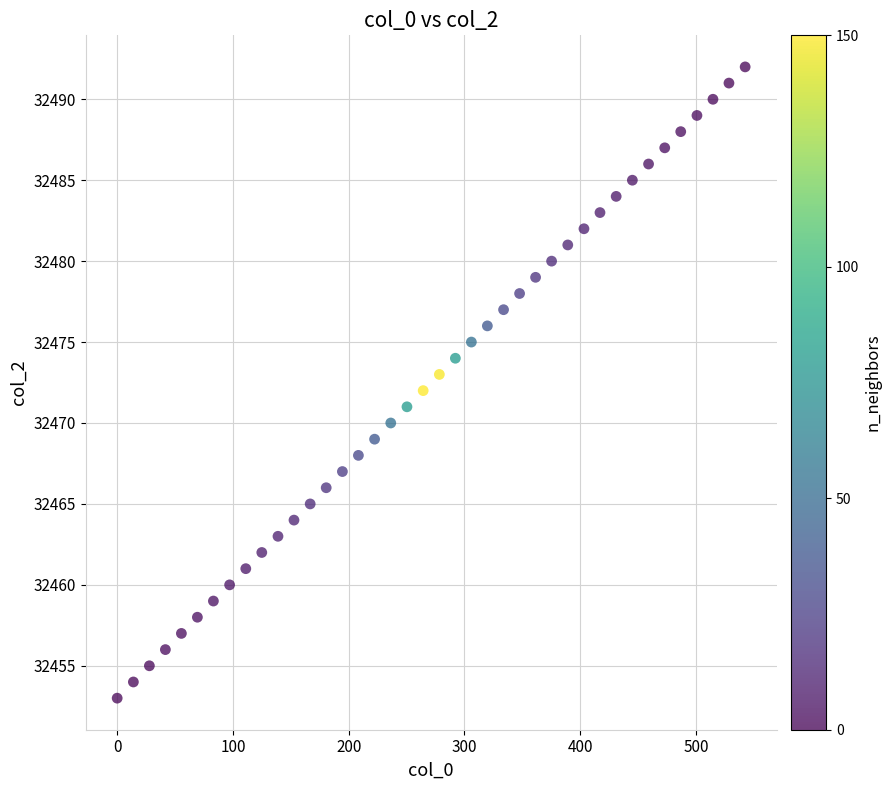

What is the range of Y values (max minus min)?

39